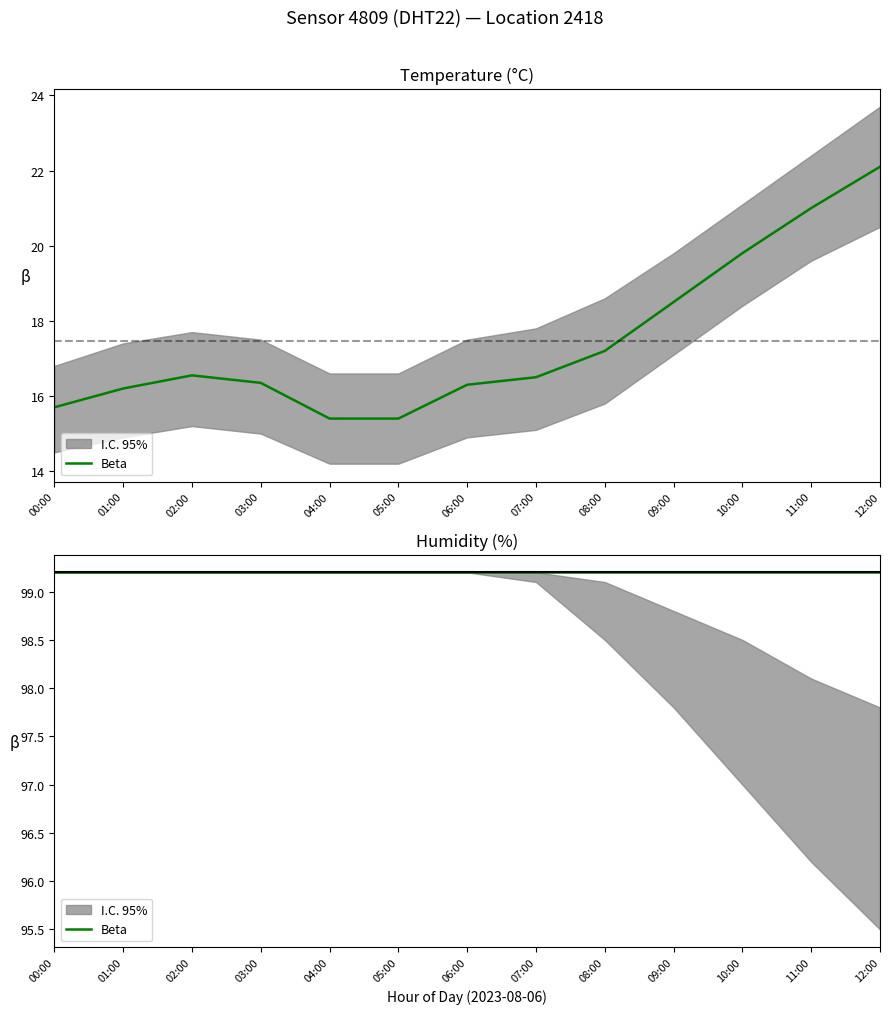

At which label is the value closest to 18?

09:00